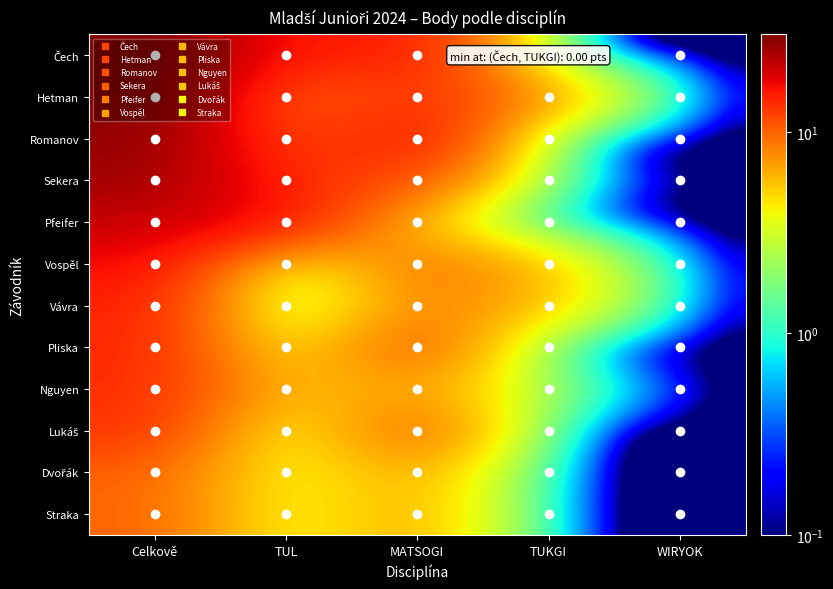

Which label corresponds to the largest value in the chart?

Celkově